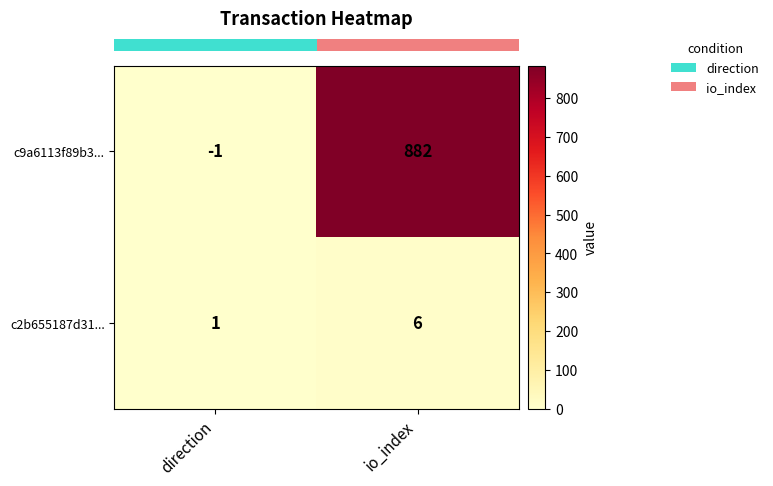

Reading left to right, transcribe all the data shown in this chart.

c9a6113f89b3...: direction=-1	io_index=882
c2b655187d31...: direction=1	io_index=6